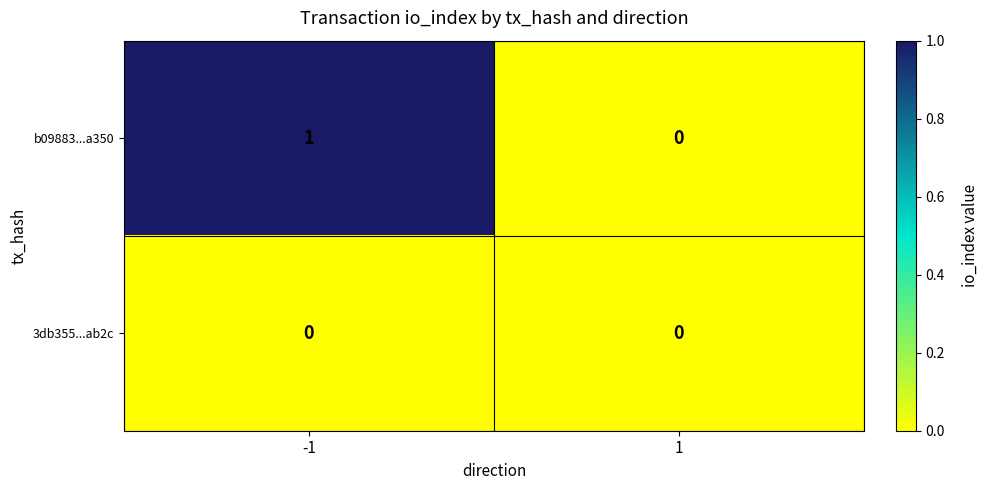

How many categories are shown in the chart?

2